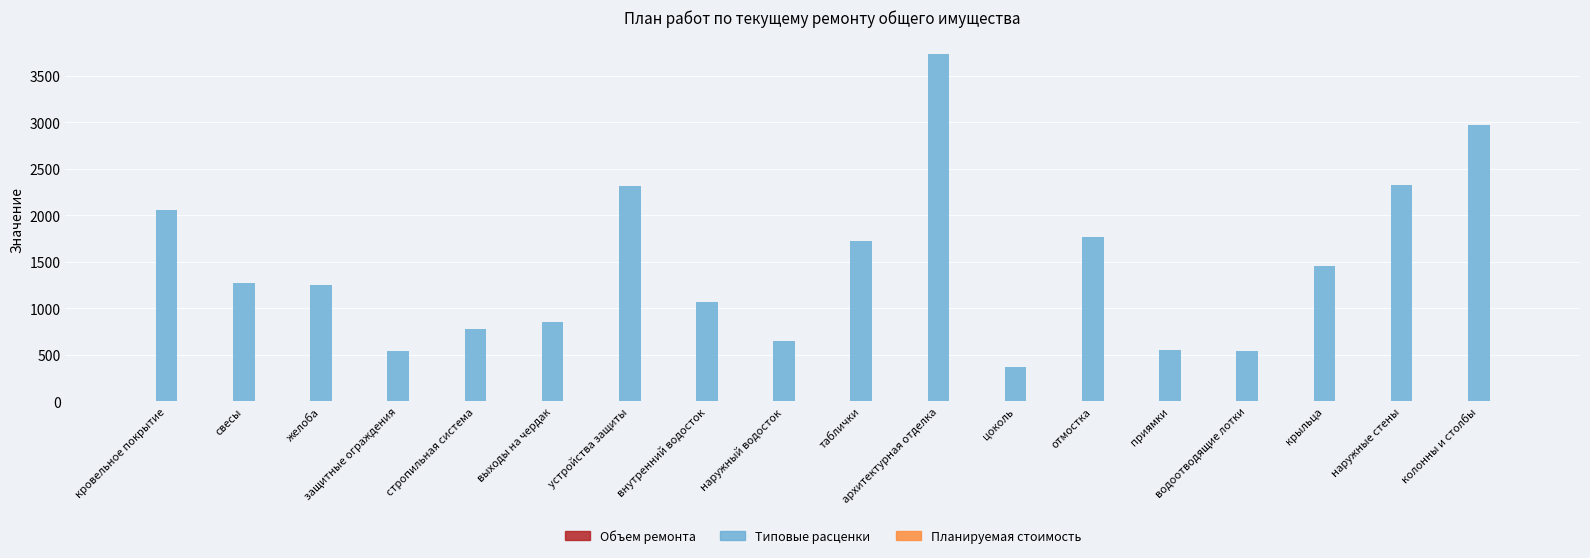

True or false: the data shows 644.9 at наружный водосток.

True